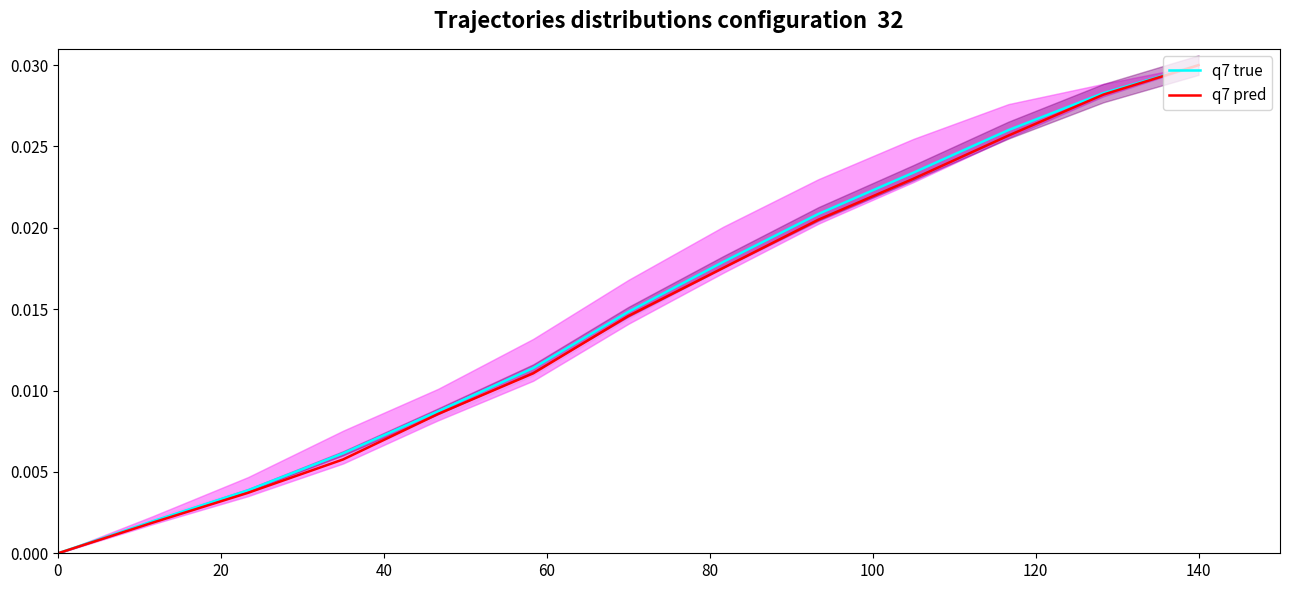

Rank the series by their maximum value, from lowest to highest.

q7 true, q7 pred